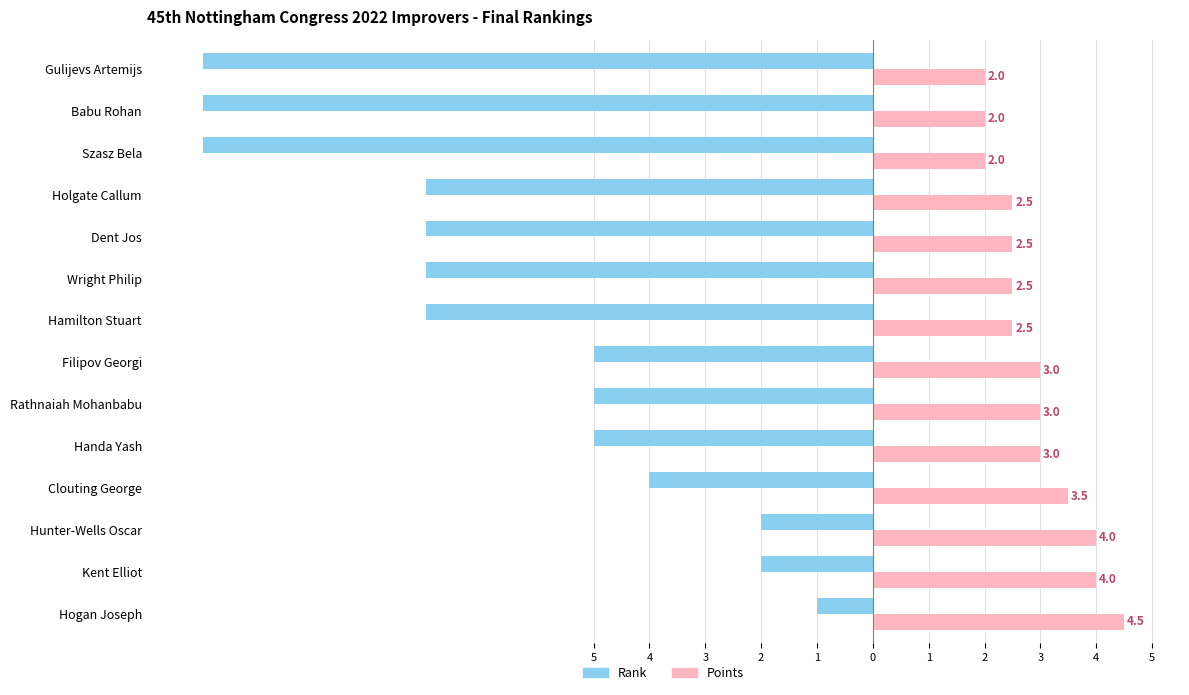

What are all the series names shown in the legend?

Rank, Points